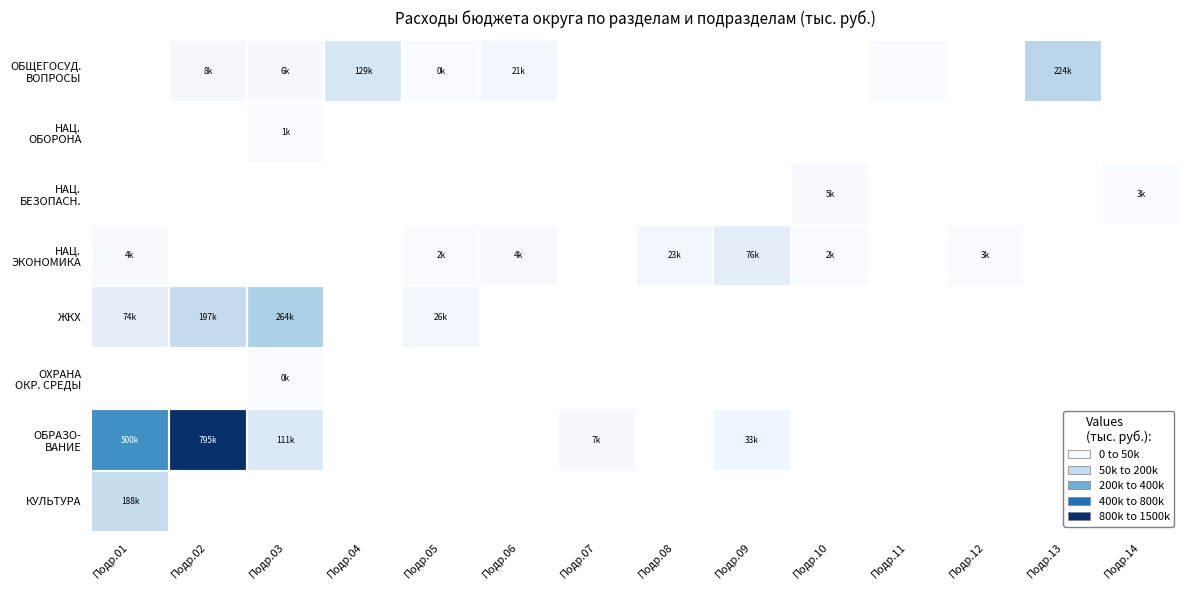

Which category has the lowest value across all series?

Подр.11